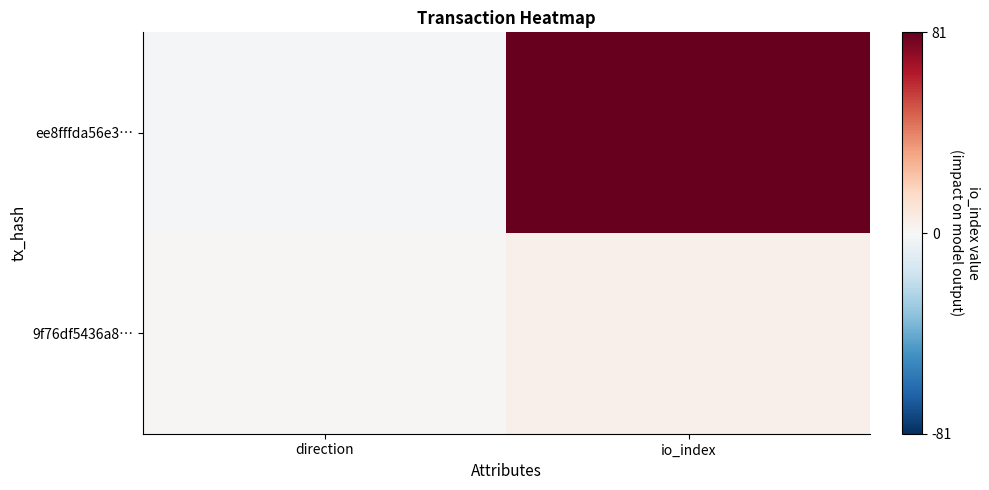

Reading left to right, list all the values displayed in this chart.

ee8fffda56e3…: direction=-1	io_index=81
9f76df5436a8…: direction=1	io_index=4